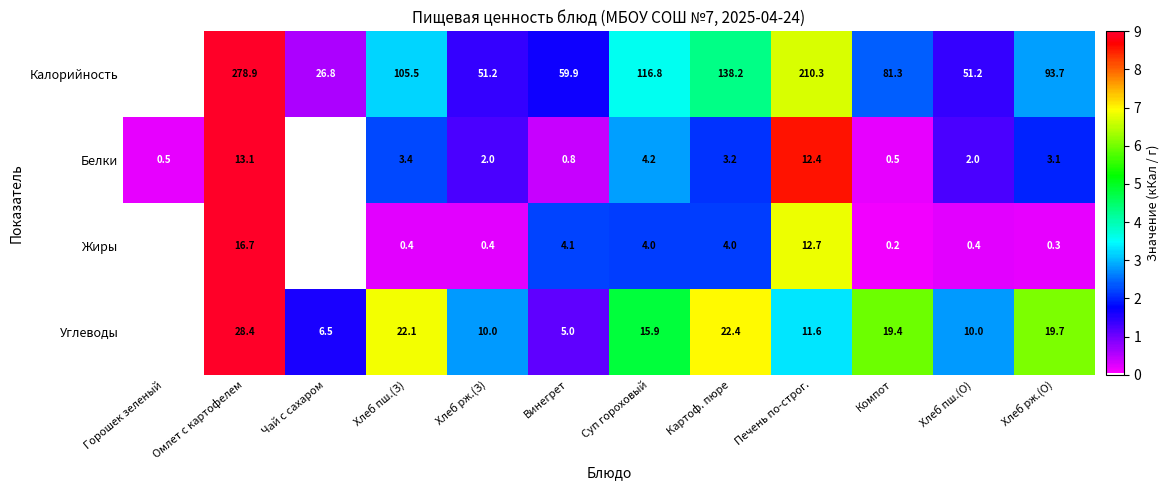

Count the number of categories in the chart.

12